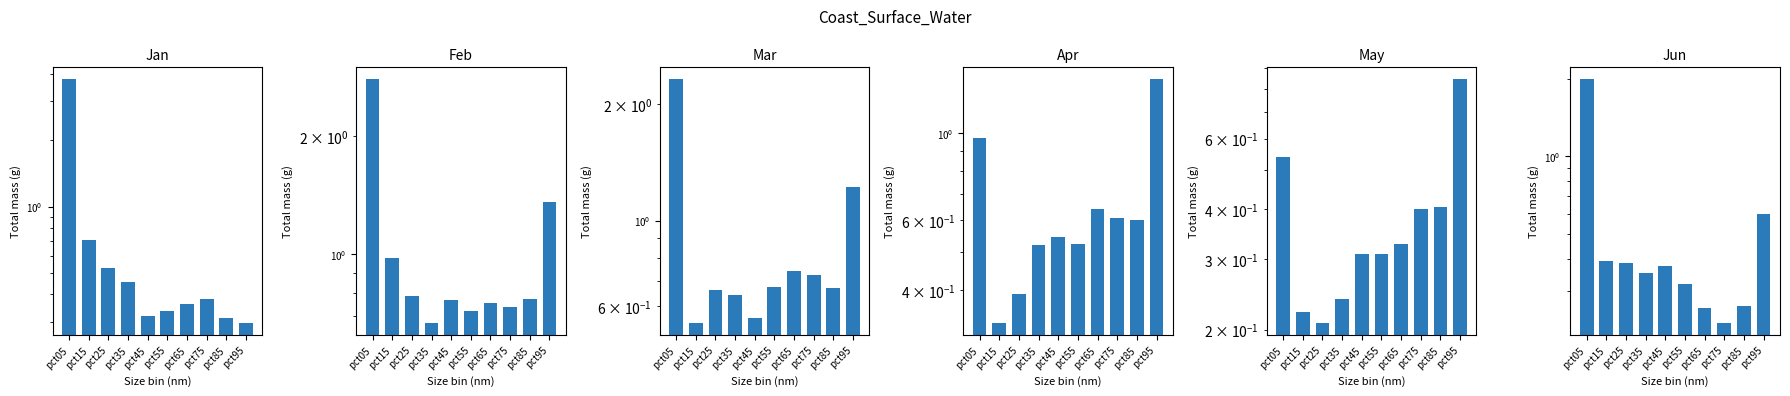

Between pct35 and pct05, which is larger?

pct05